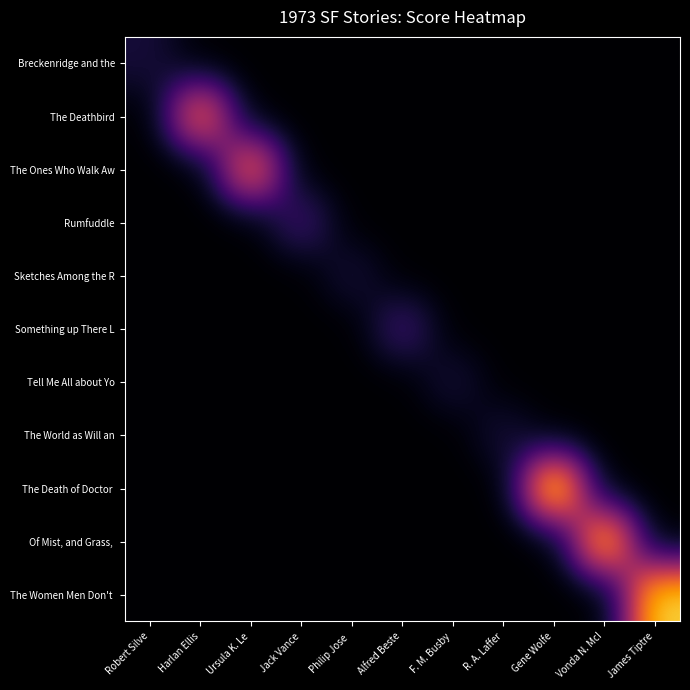

How many categories are shown in the chart?

11